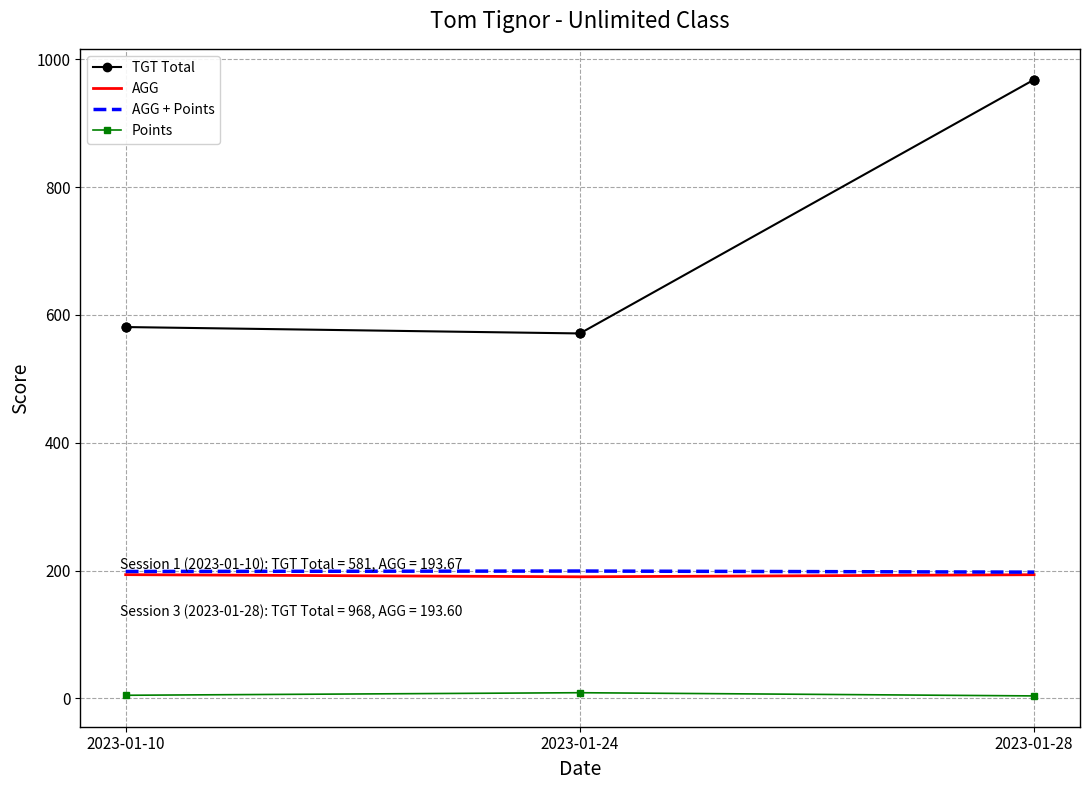

What are all the series names shown in the legend?

TGT Total, AGG, AGG + Points, Points